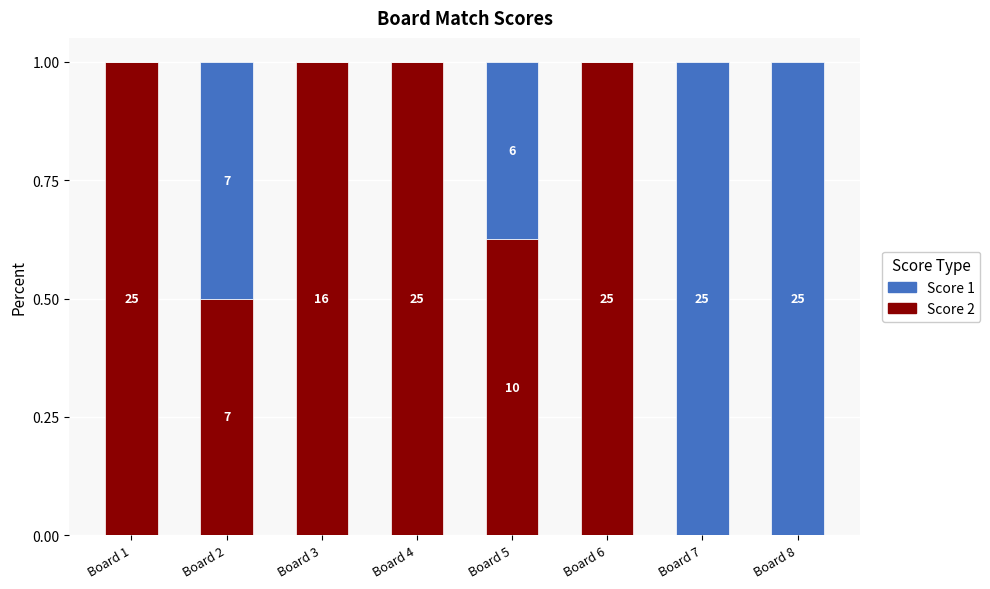

Rank the categories by Score 1 value from lowest to highest.

Board 1, Board 3, Board 4, Board 6, Board 5, Board 2, Board 7, Board 8